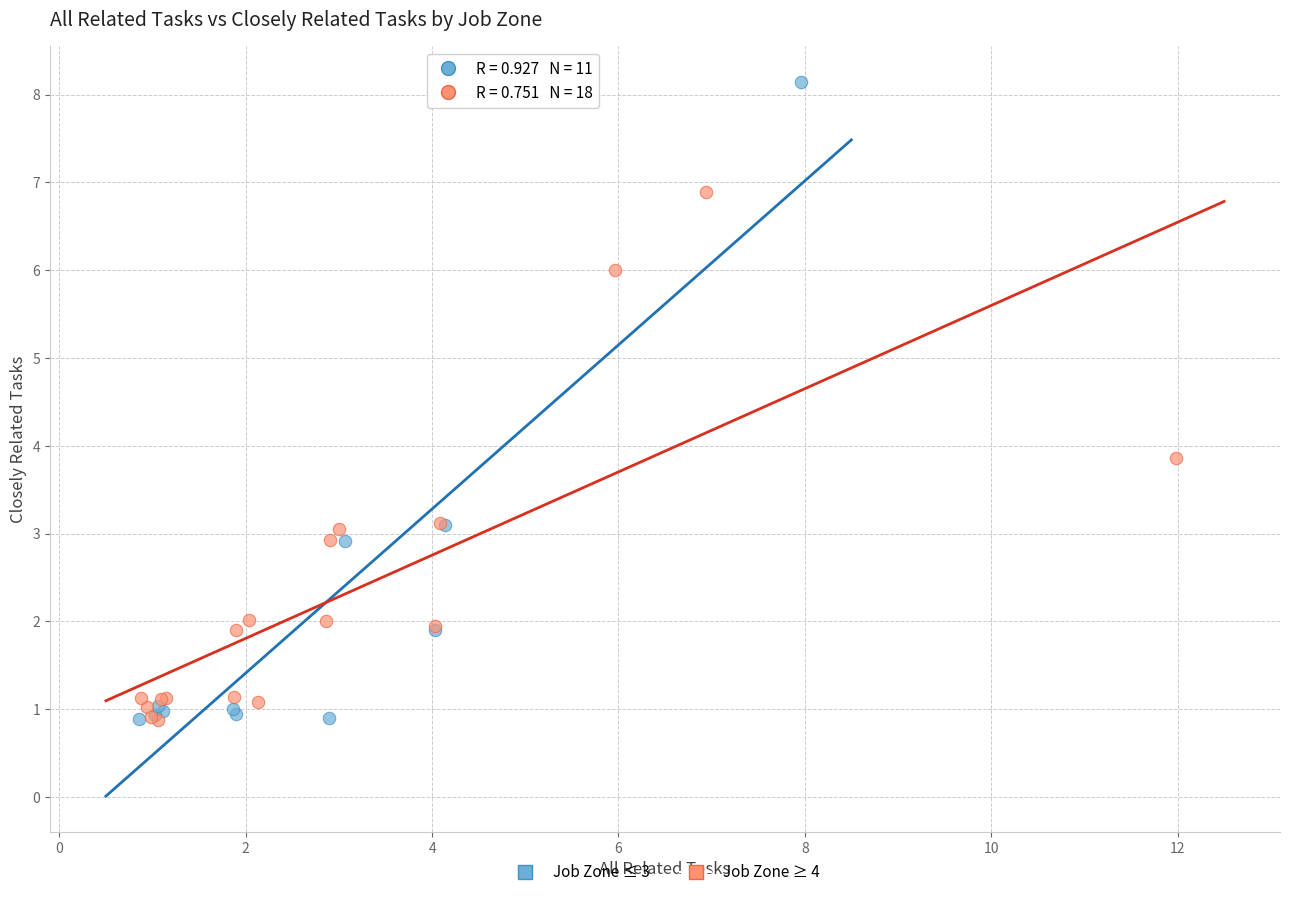

What are all the series names shown in the legend?

Job Zone ≤ 3, Job Zone ≥ 4